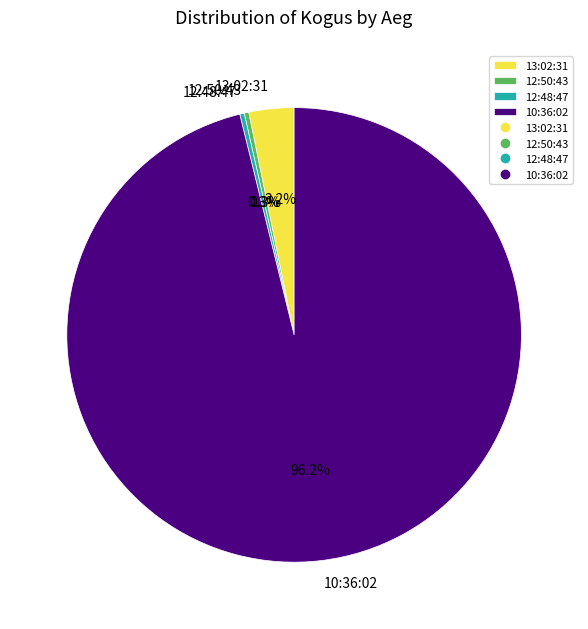

Is it true that 13:02:31 is 3% of the pie?

True